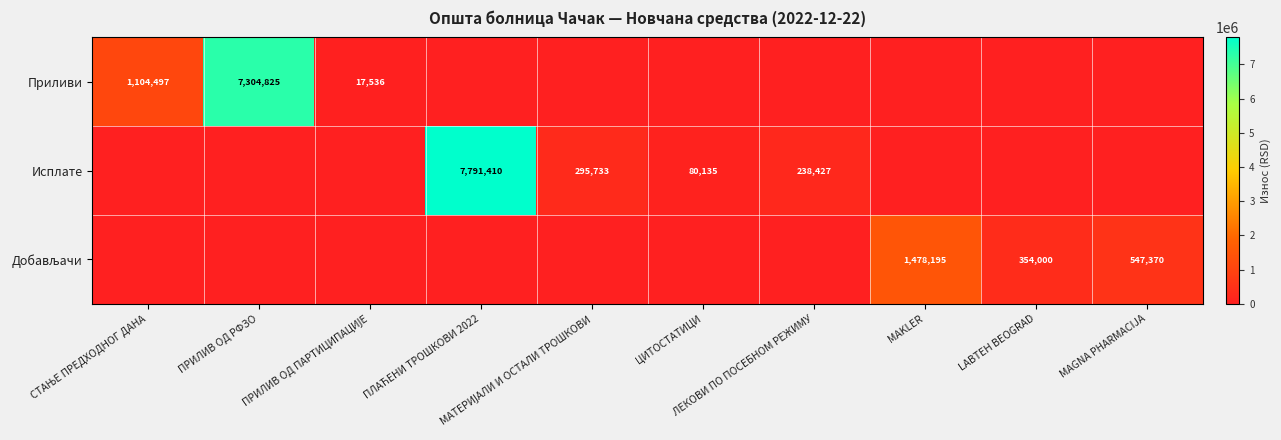

At ПЛАЋЕНИ ТРОШКОВИ 2022, list the series in order from smallest to largest.

Приливи, Добављачи, Исплате